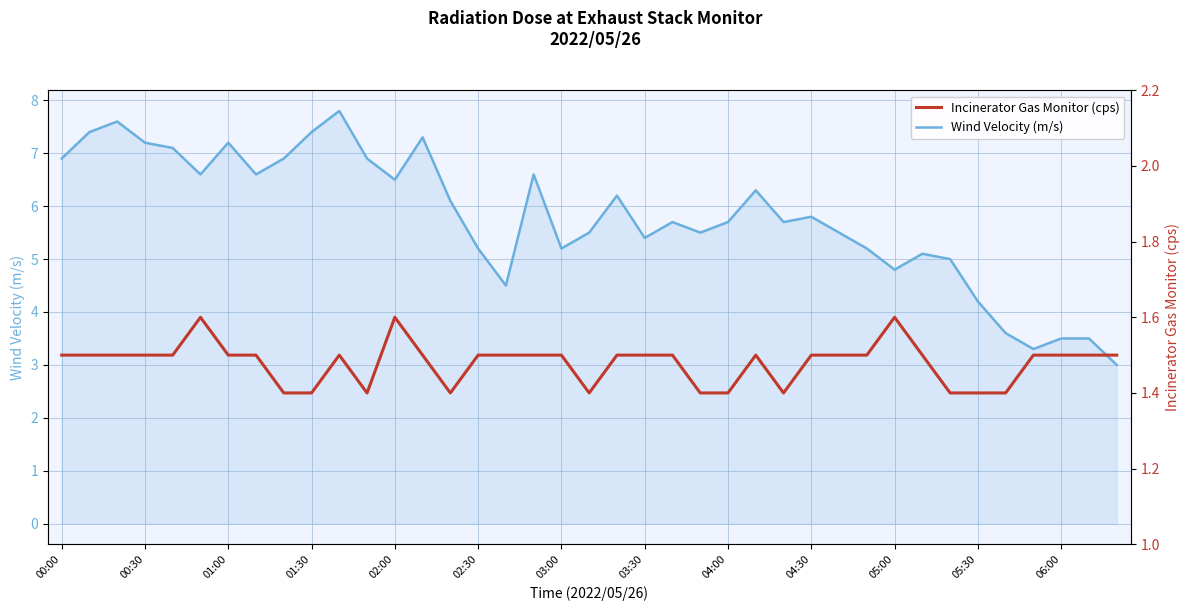

What is the minimum value for Wind Velocity (m/s)?

3.0